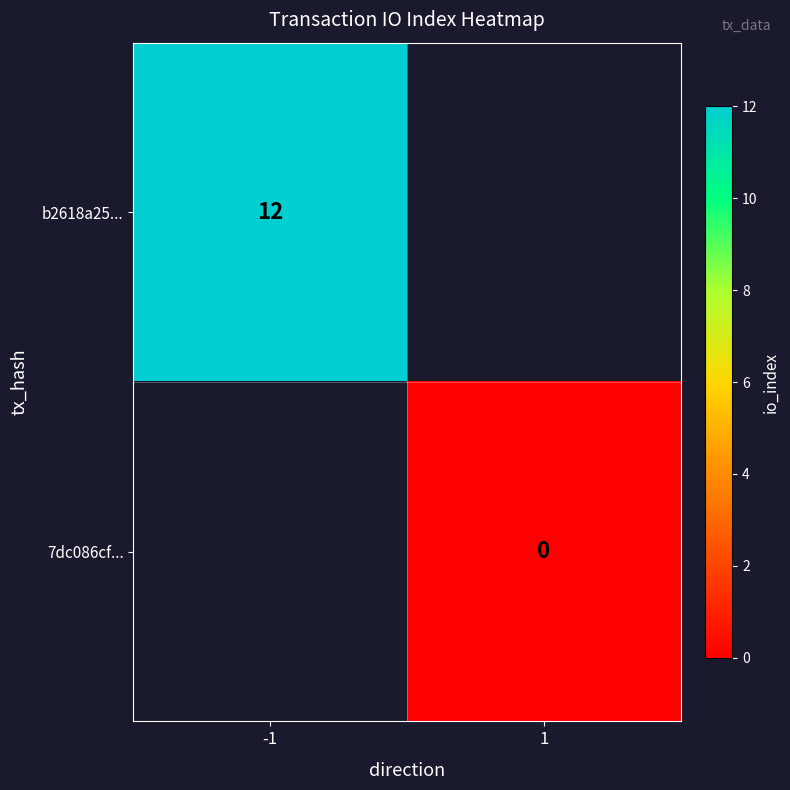

What is the greatest value displayed?

12.0